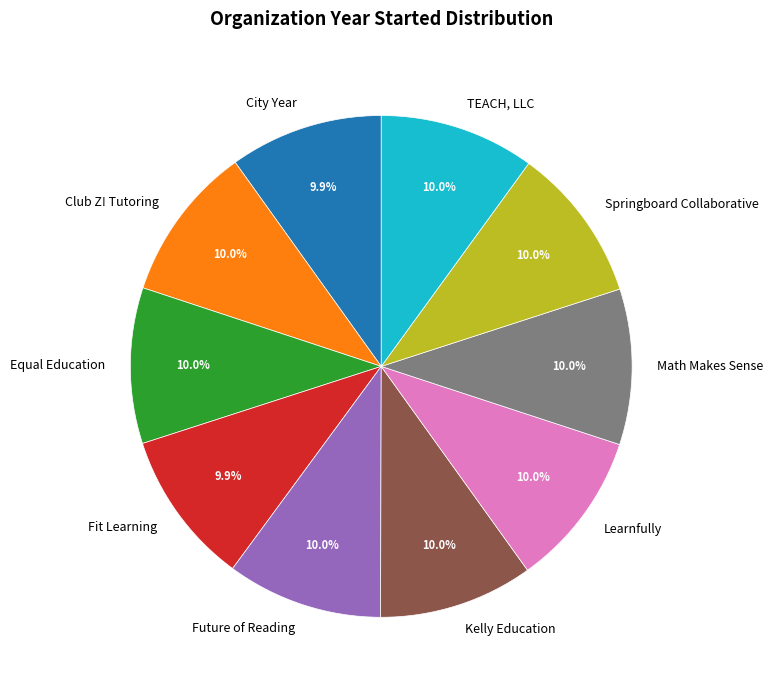

Is there a majority slice in this chart?

No